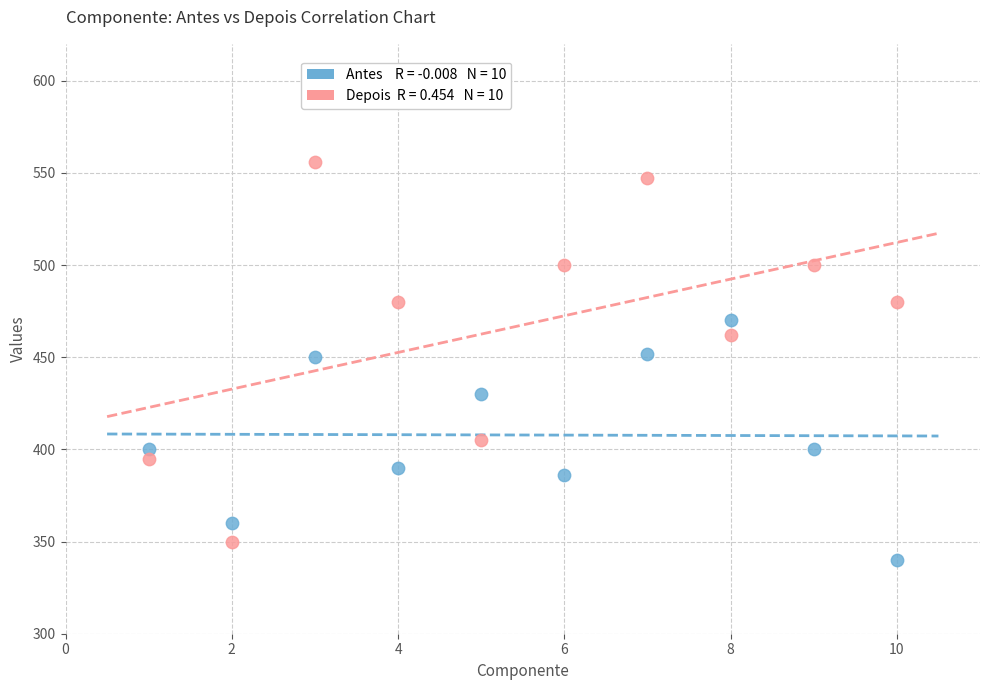

Across all data points, what is the range of Y values (max minus min)?

216